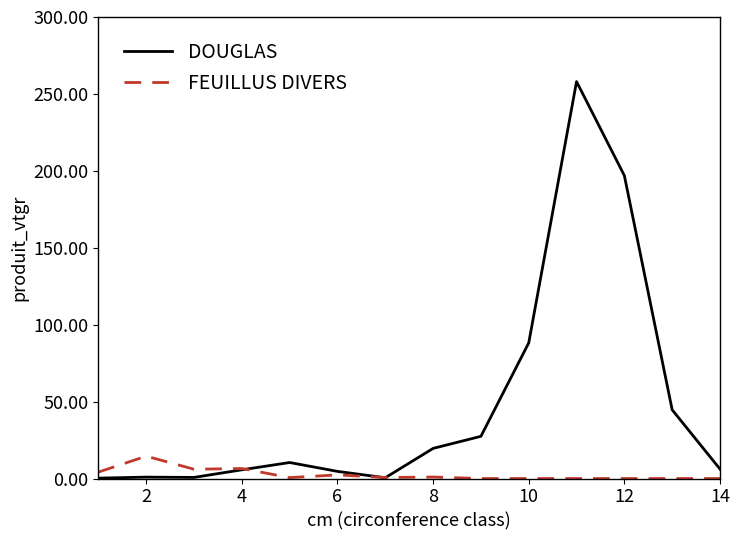

After their last crossing, which series has the higher values: DOUGLAS or FEUILLUS DIVERS?

DOUGLAS